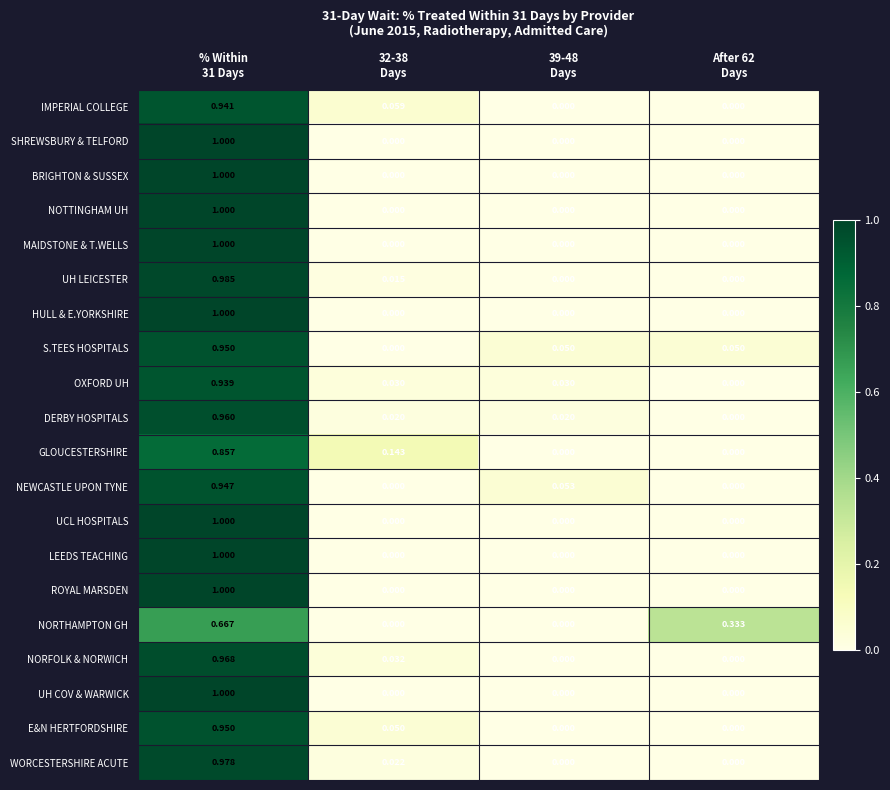

At which category is the sum across all series the highest?

% Within
31 Days